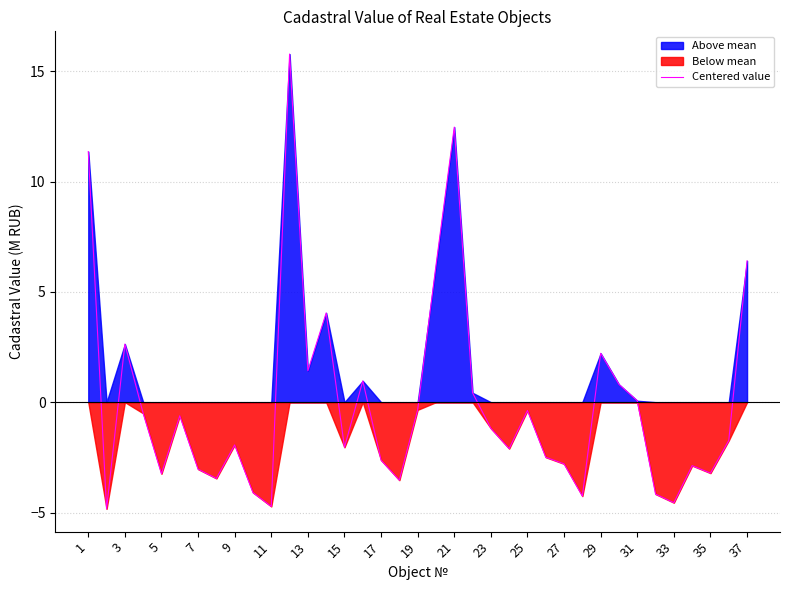

What is the value of the 11th point from the left?

-4.7